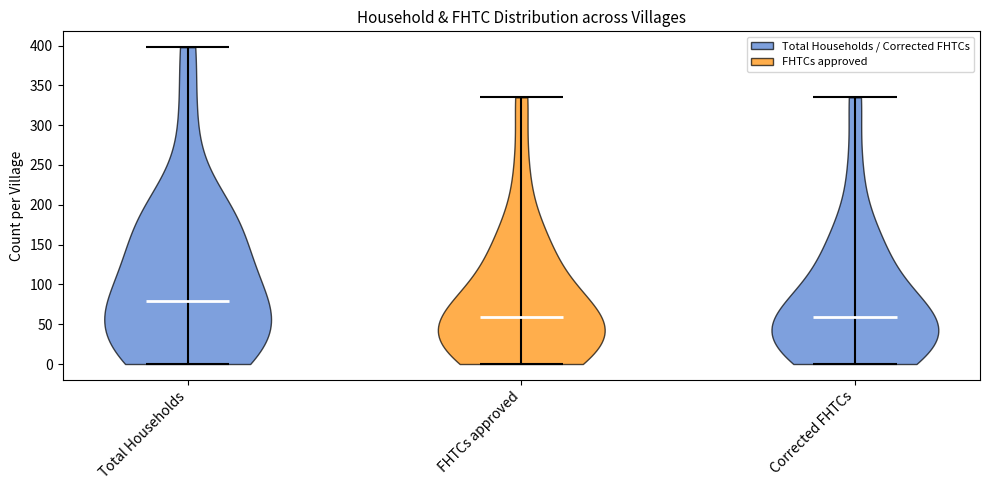

Reading left to right, read every violin against the y-axis: where its median line is, and the lowest and highest points it reaches. The values are not printed on the chart, so give them approximately, as read against the axis.

Total Households: median line 80, lowest point 0, highest point 400
FHTCs approved: median line 60, lowest point 0, highest point 335
Corrected FHTCs: median line 60, lowest point 0, highest point 335